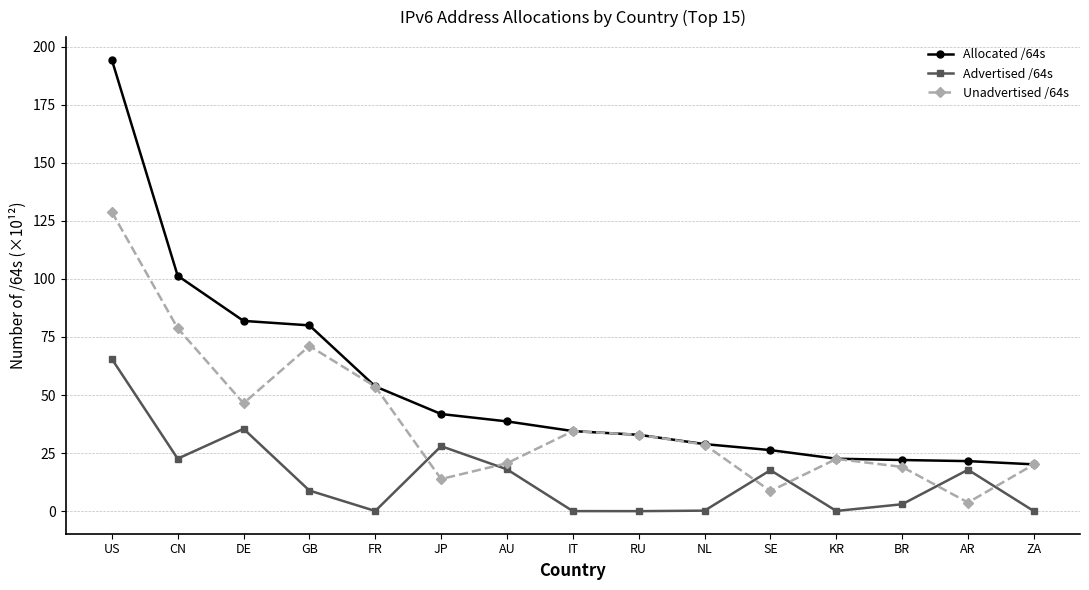

What are all the series names shown in the legend?

Allocated /64s, Advertised /64s, Unadvertised /64s